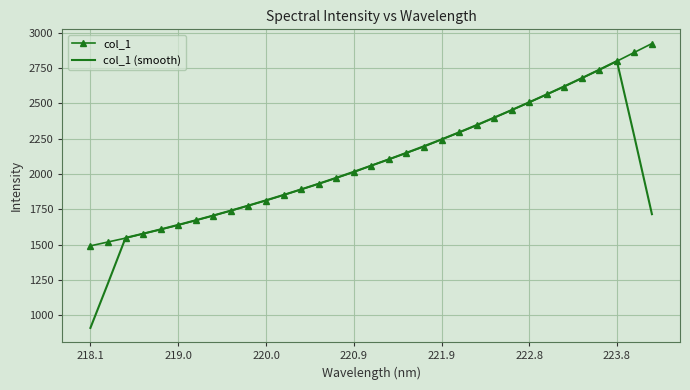

What is the minimum value for col_1 (smooth)?

911.5